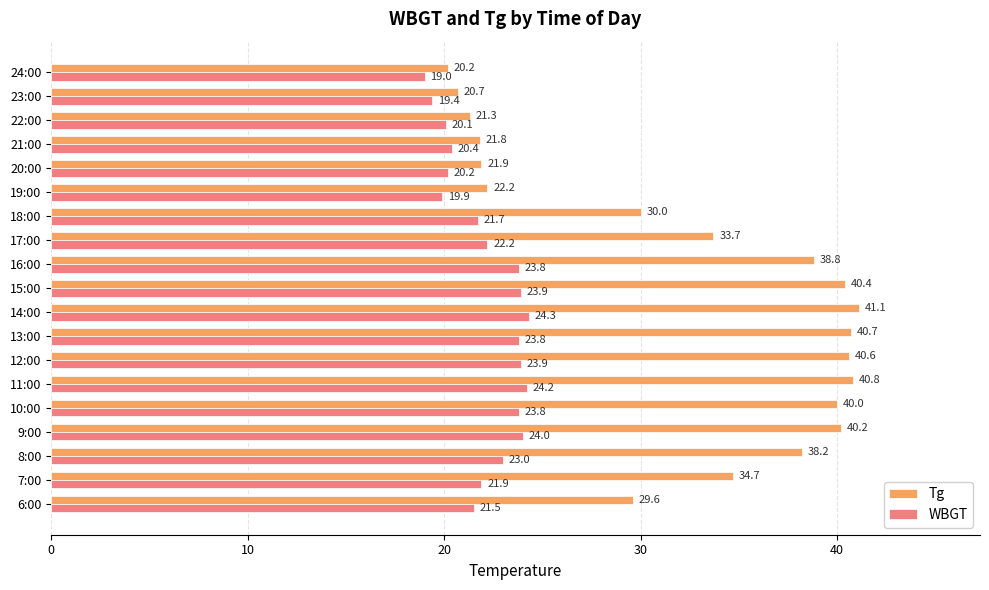

True or false: WBGT has a value of 26.6 at 21:00.

False